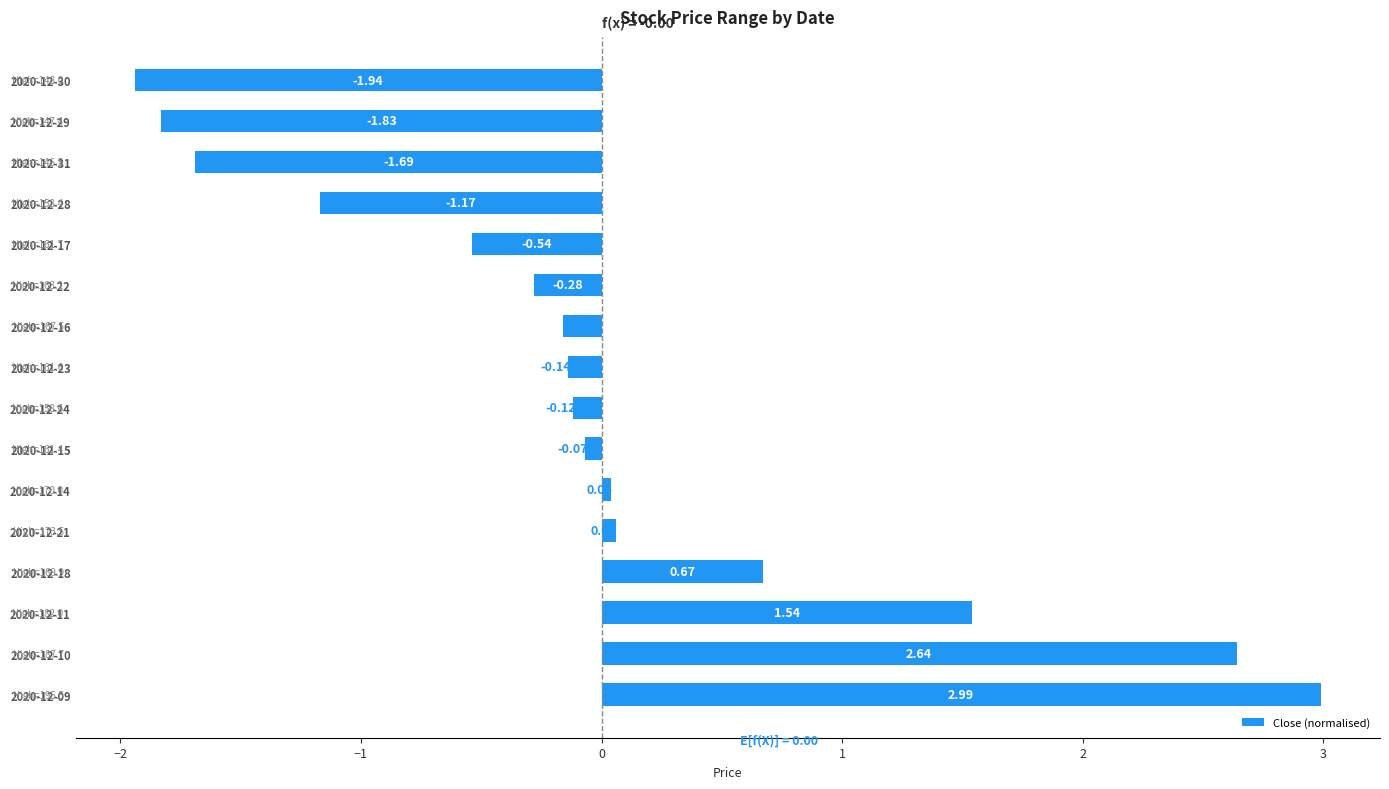

Which has a higher value, 2020-12-14 or 2020-12-18?

2020-12-18